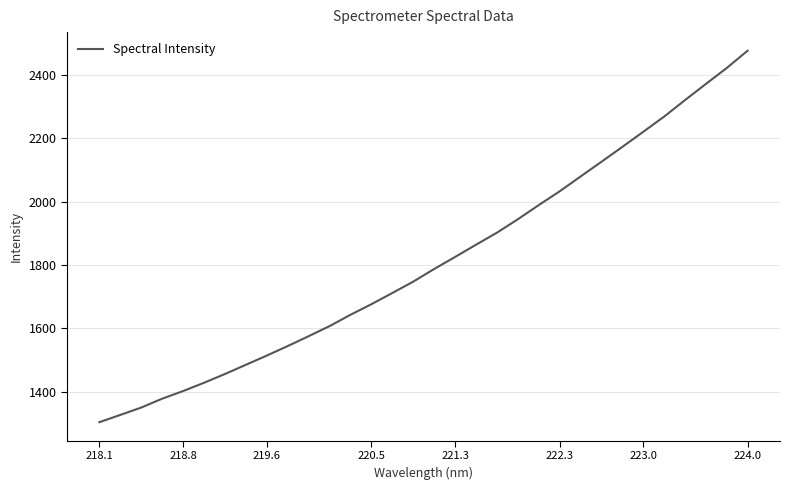

What is the maximum value shown in the chart?

2476.9